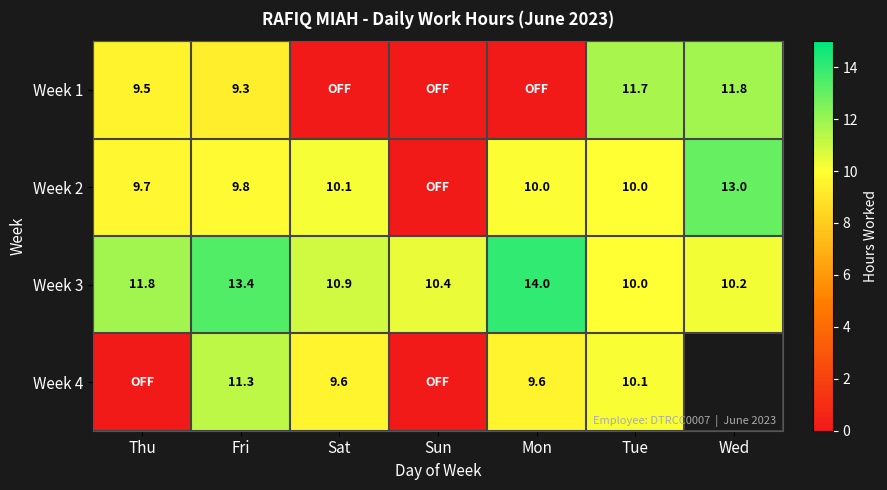

Is it true that Week 2 equals 3.0 at Tue?

False